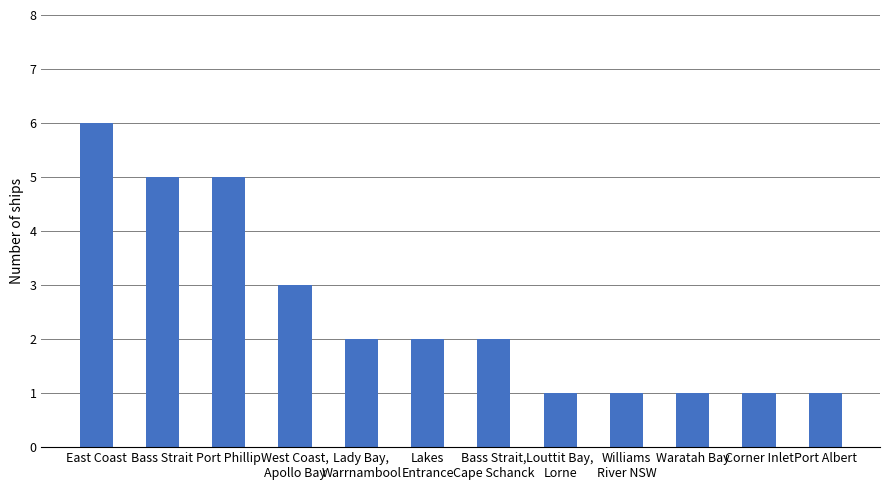

Which has a higher value, Corner Inlet or Bass Strait?

Bass Strait